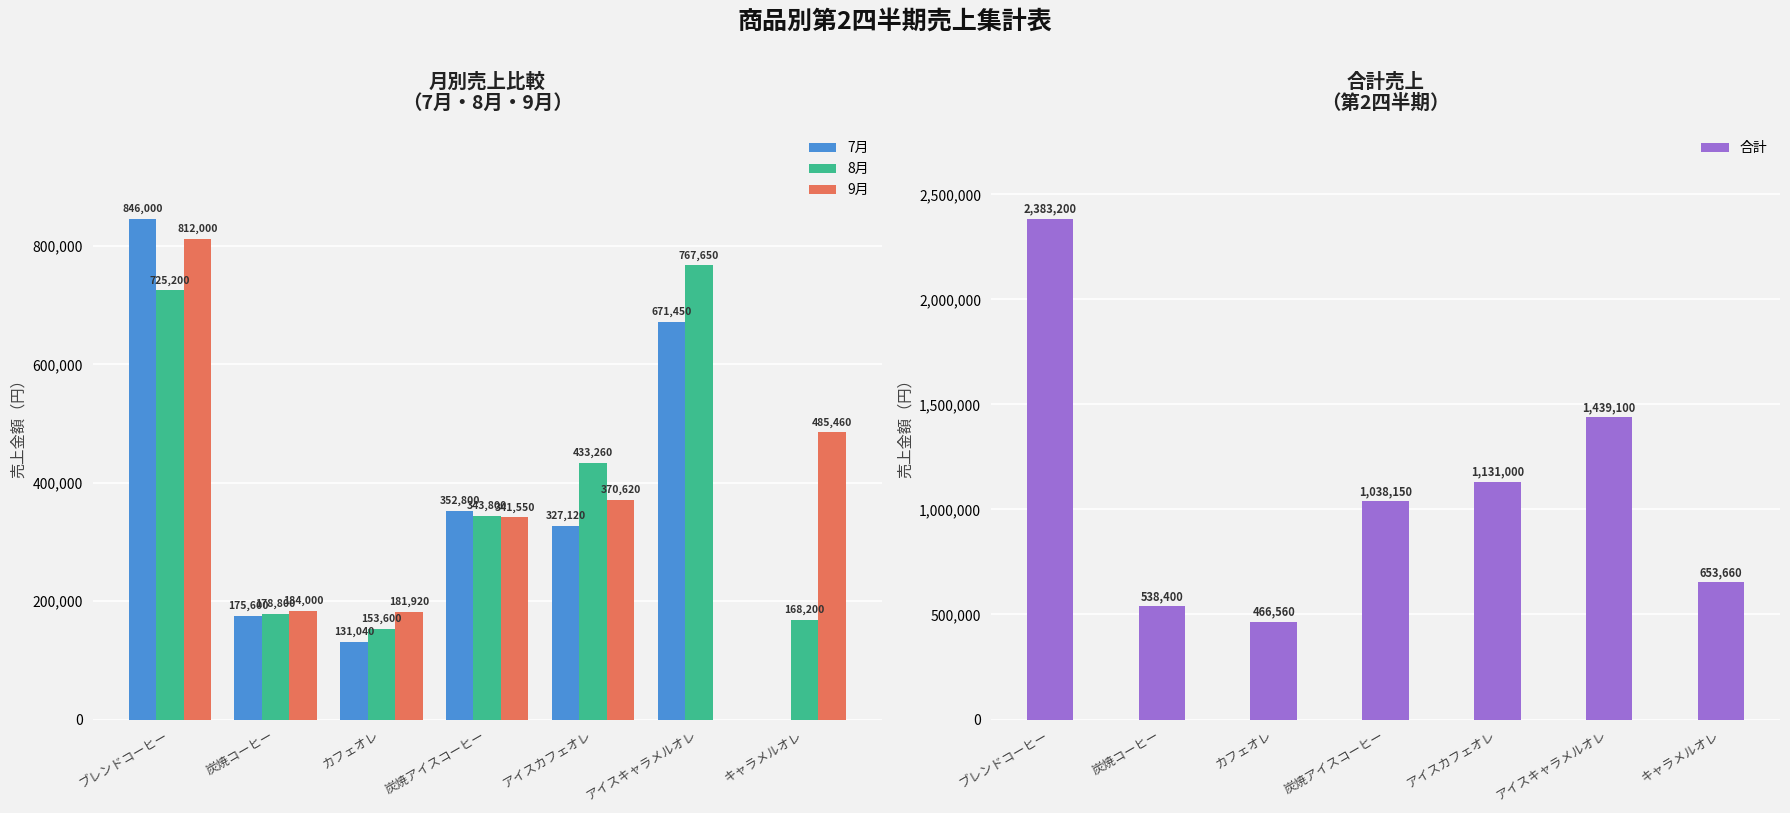

What is the spread (max minus min) of values at アイスキャラメルオレ?

1439100